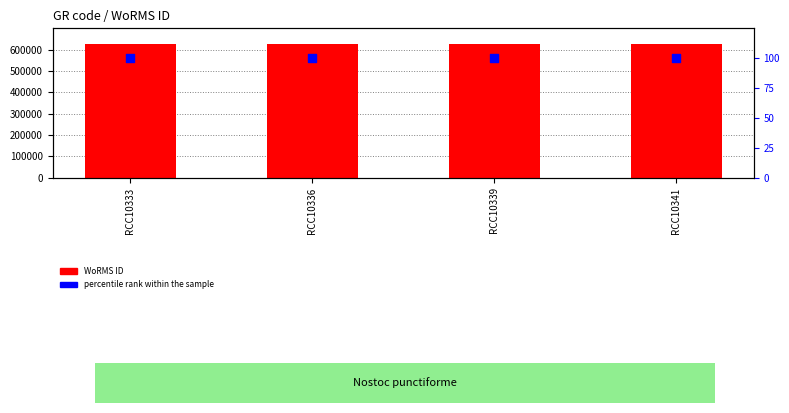

What is the total value across all series at RCC10339?

626640